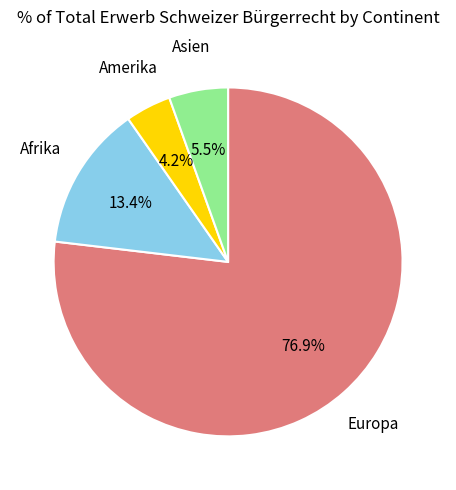

How many segments does this pie chart have?

4